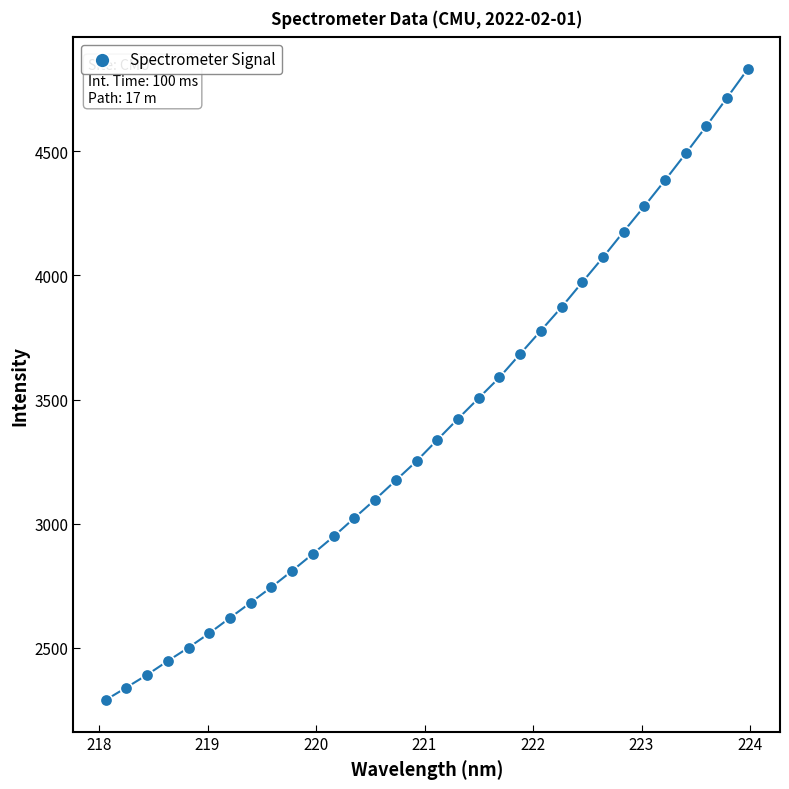

What is the range of X values (max minus min)?

5.9